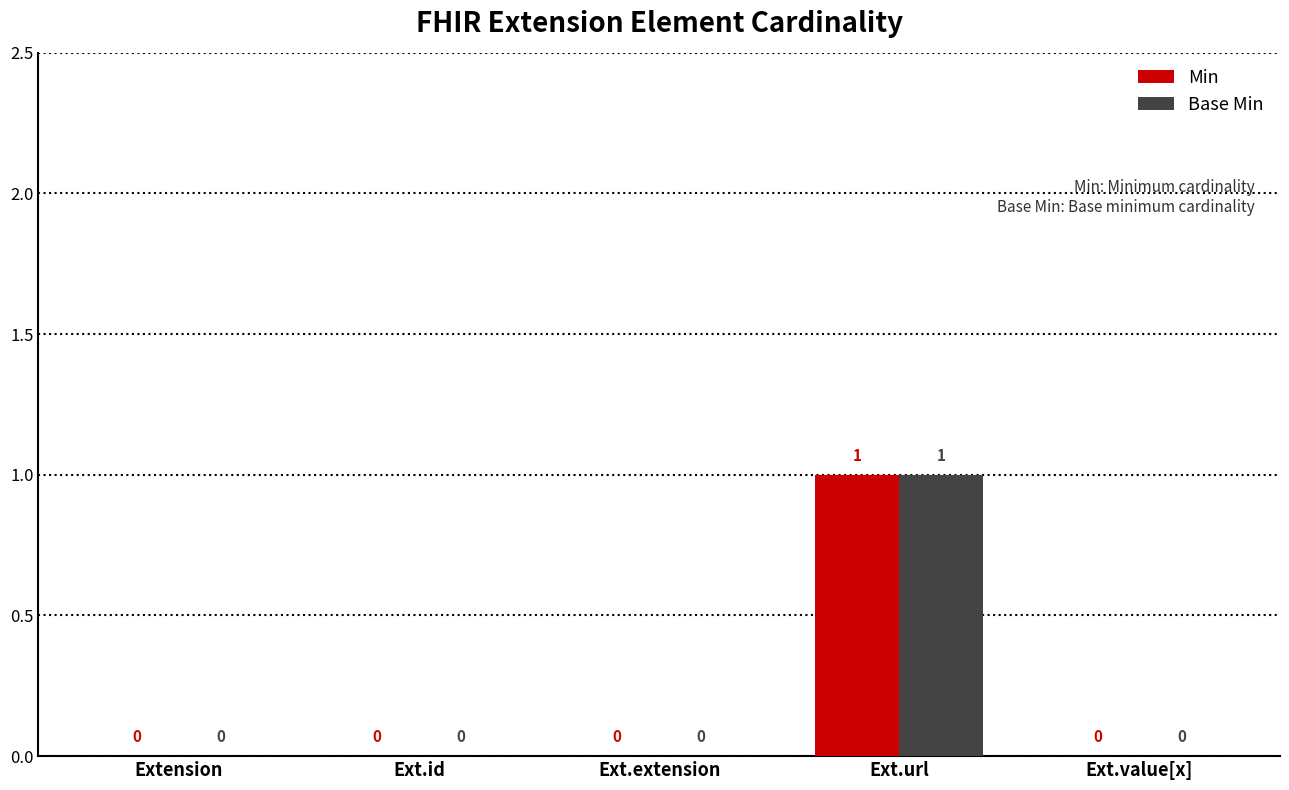

The value of Base Min at Ext.id is 0. True or false?

True